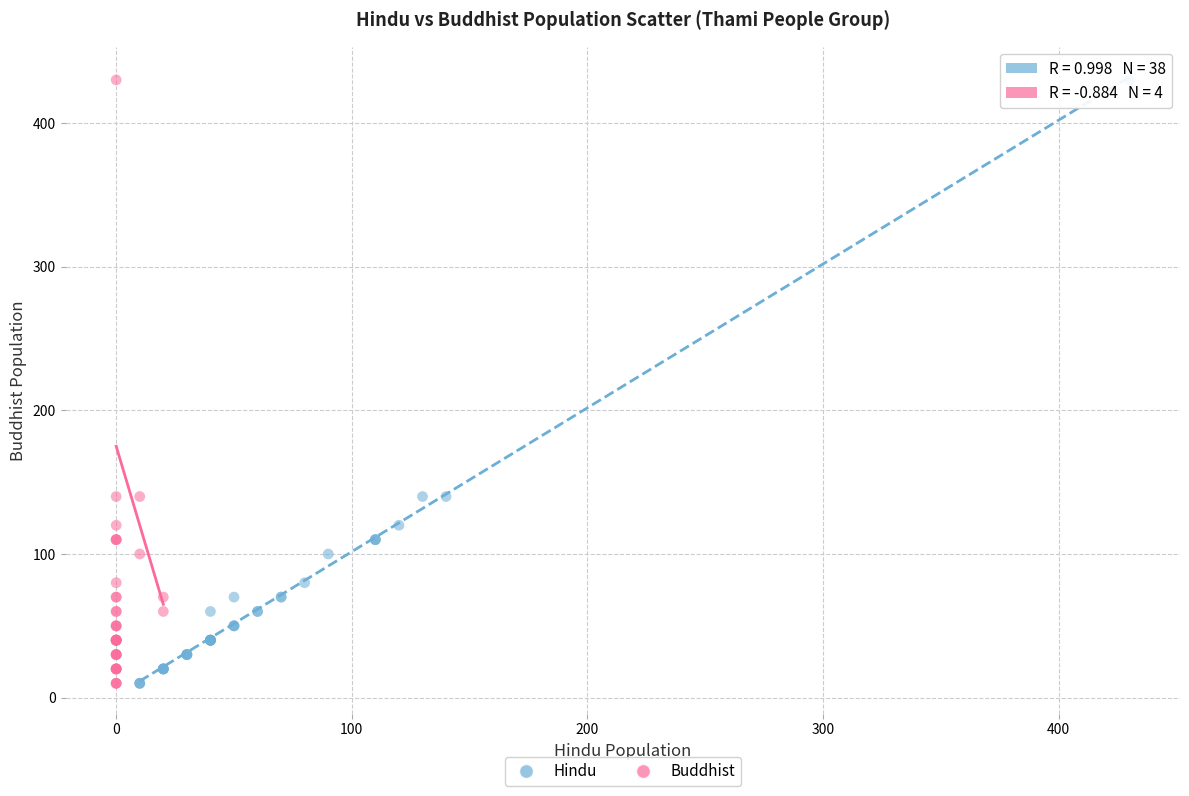

What are all the series names shown in the legend?

Hindu, Buddhist